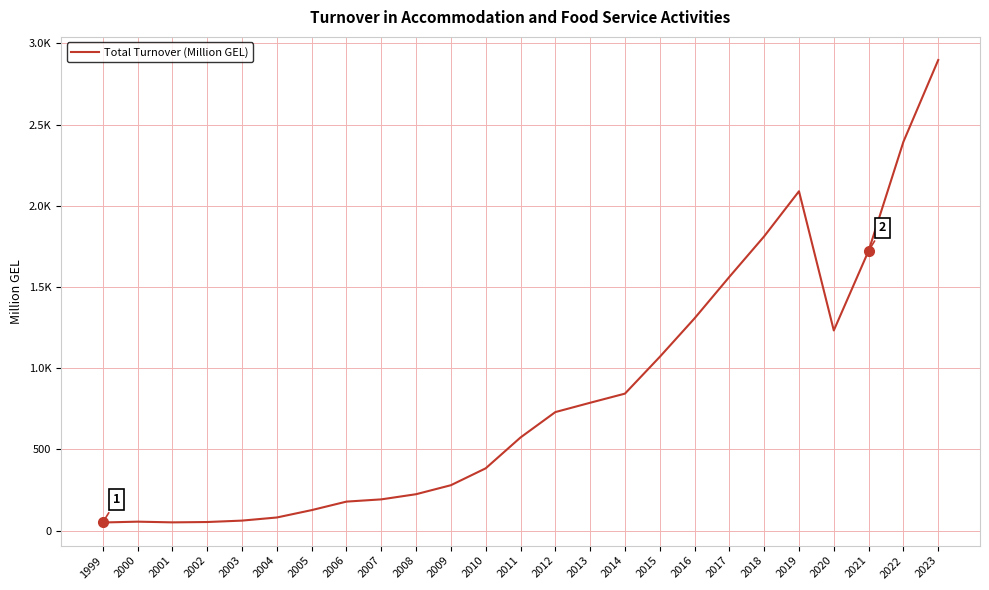

Does the chart have visible grid lines?

Yes